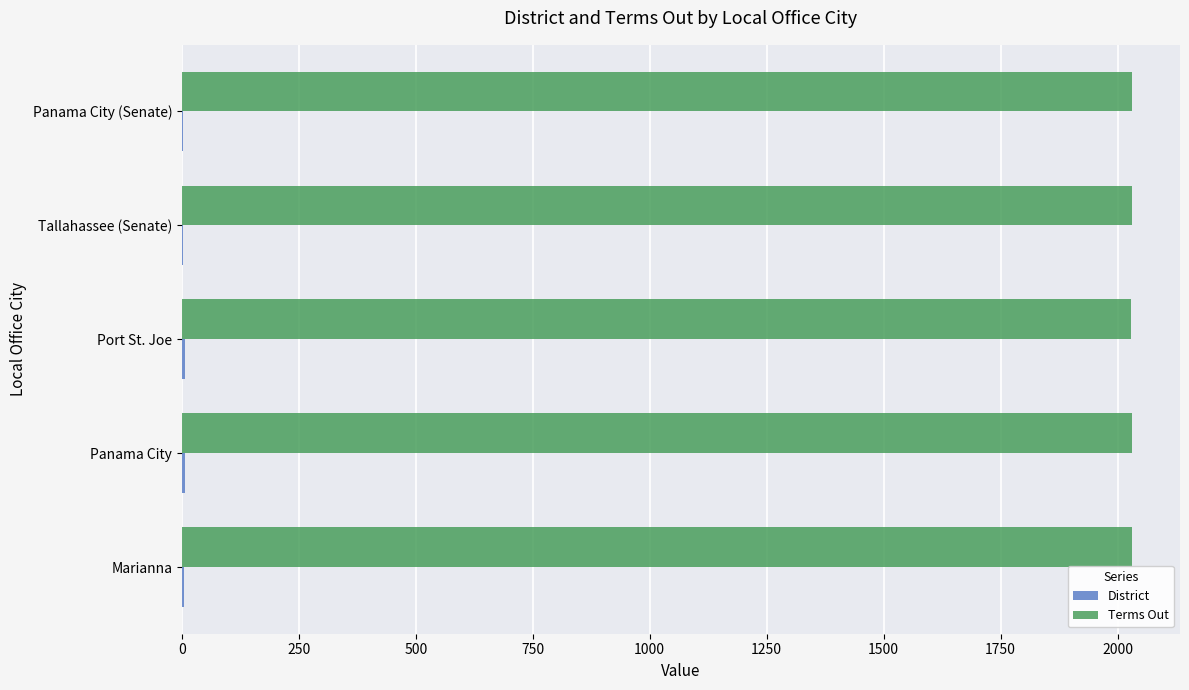

What is the greatest value displayed?

2032